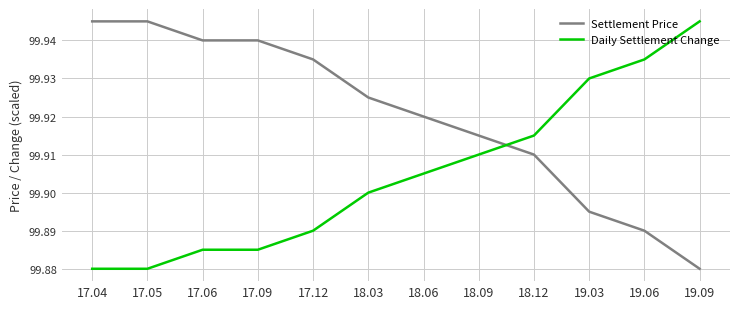

Where is Settlement Price nearest to the value 99?

19.09